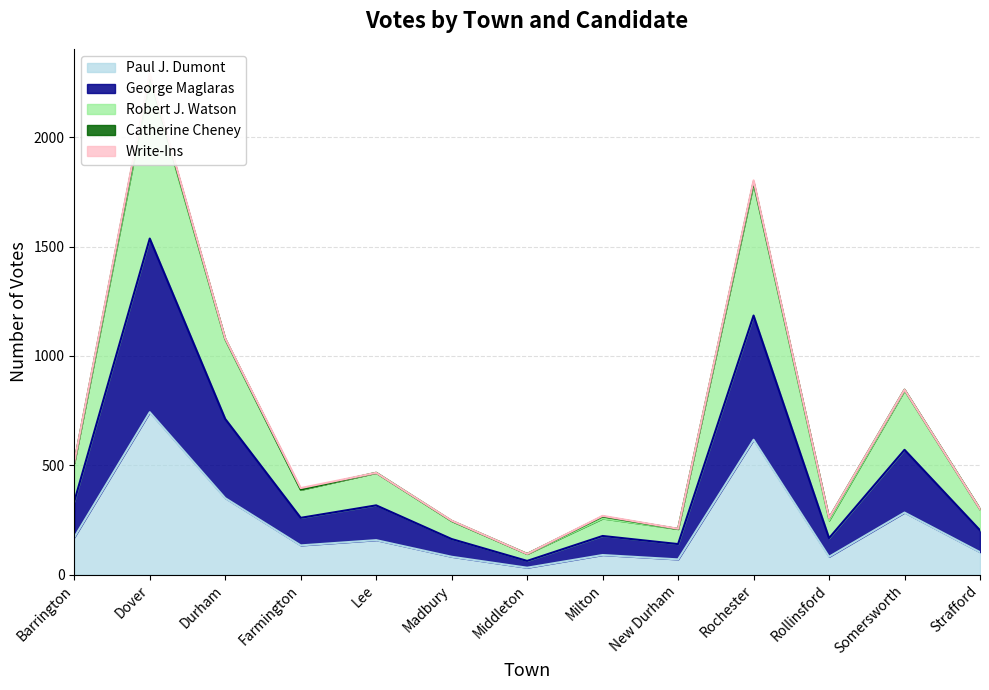

In Robert J. Watson, how many points are lower than both neighbors (excluding endpoints)?

4